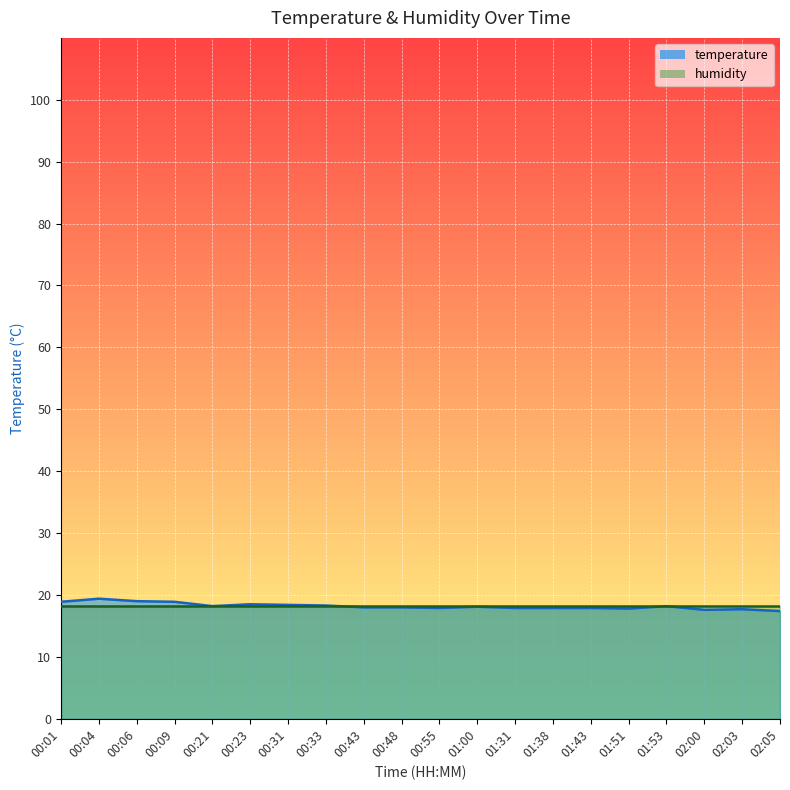

What is the change in value from 00:21 to 01:51?

-0.4